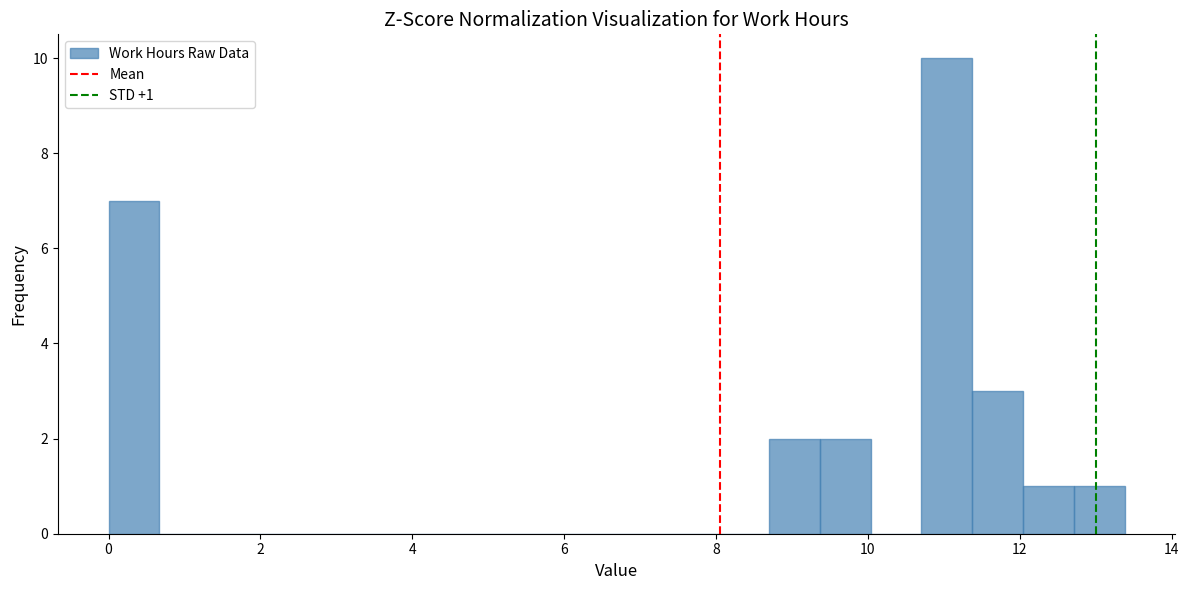

Around what value on the x-axis is the tallest bar? Give the approximate position of its centre, as read against the axis.

11.0